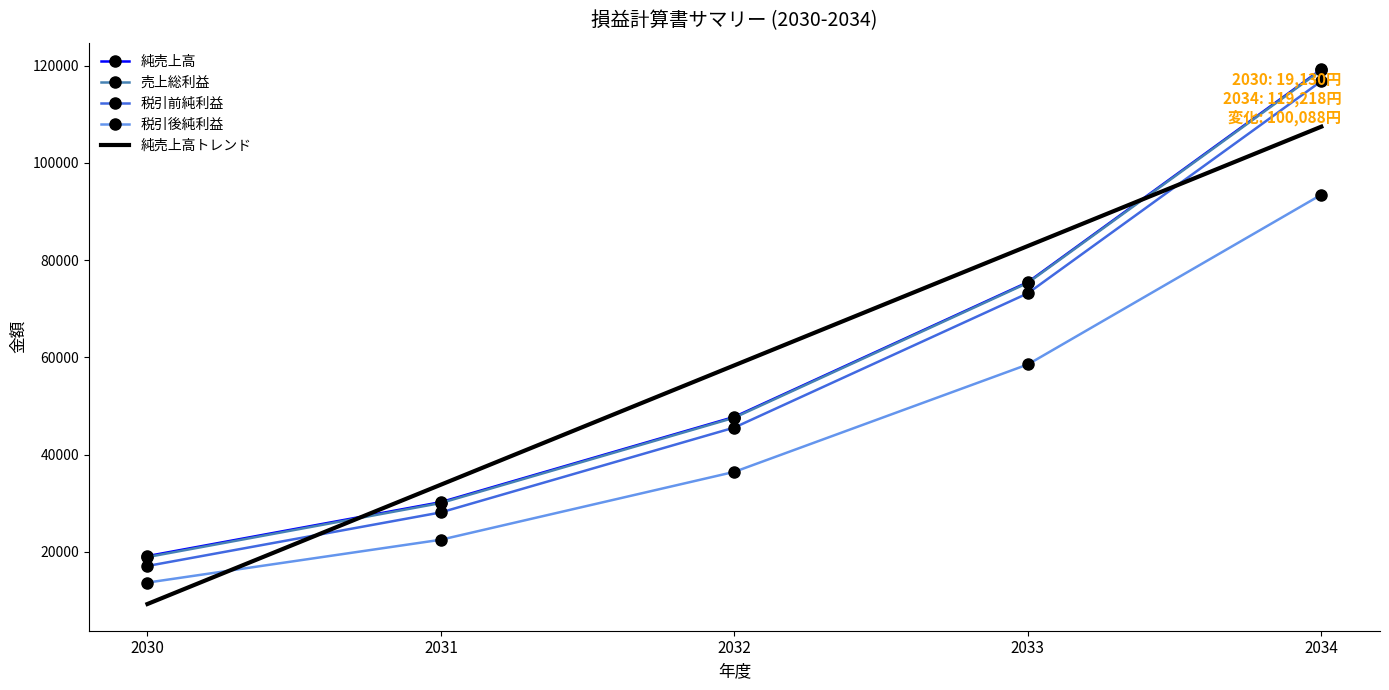

What is the total value across all series at 2033?

365386.2